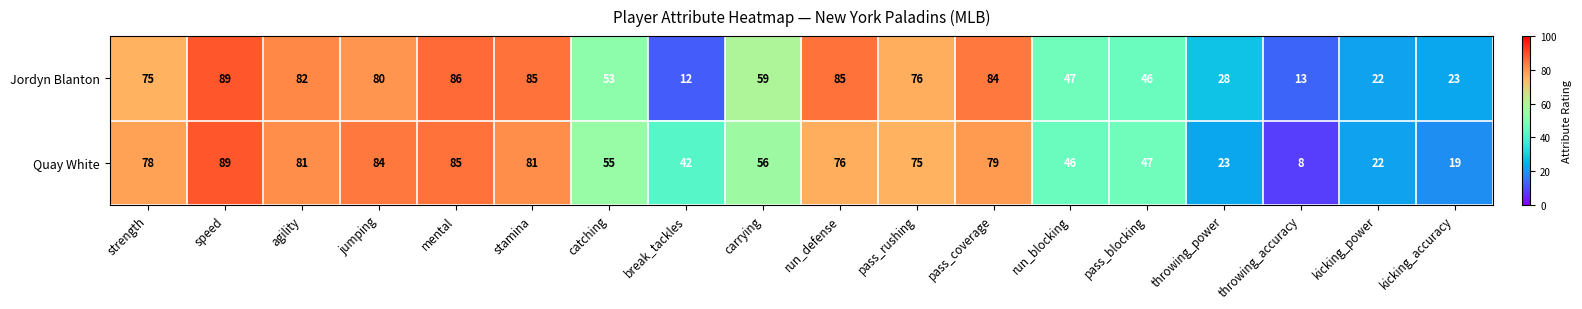

List the series in order of their overall mean, highest first.

Quay White, Jordyn Blanton